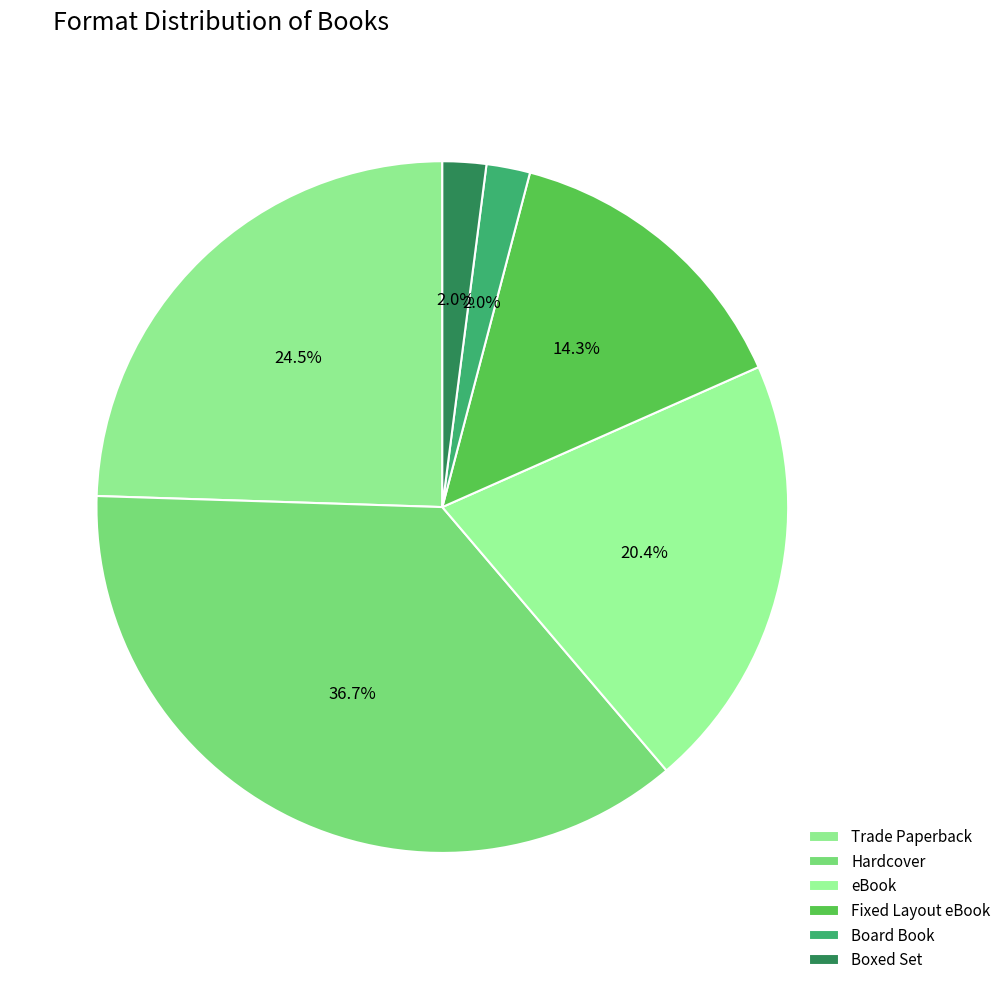

Does any single category account for the majority?

No